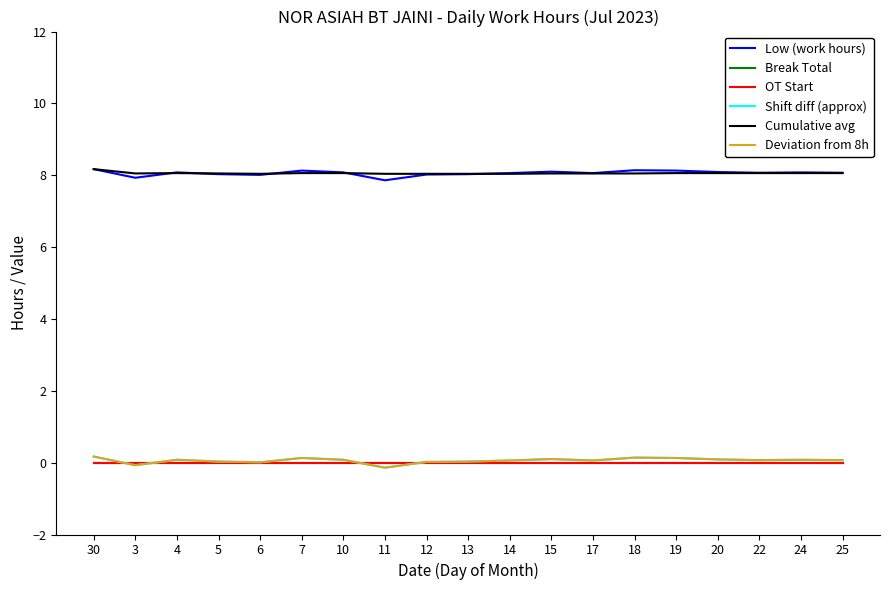

Reading right to left, transcribe all the data shown in this chart.

Low (work hours): 25=8.1	24=8.1	22=8.1	20=8.1	19=8.1	18=8.1	17=8.1	15=8.1	14=8.1	13=8.0	12=8.0	11=7.9	10=8.1	7=8.1	6=8.0	5=8.0	4=8.1	3=7.9	30=8.2
Break Total: 25=0.0	24=0.0	22=0.0	20=0.0	19=0.0	18=0.0	17=0.0	15=0.0	14=0.0	13=0.0	12=0.0	11=0.0	10=0.0	7=0.0	6=0.0	5=0.0	4=0.0	3=0.0	30=0.0
OT Start: 25=0.0	24=0.0	22=0.0	20=0.0	19=0.0	18=0.0	17=0.0	15=0.0	14=0.0	13=0.0	12=0.0	11=0.0	10=0.0	7=0.0	6=0.0	5=0.0	4=0.0	3=0.0	30=0.0
Shift diff (approx): 25=0.1	24=0.1	22=0.1	20=0.1	19=0.1	18=0.1	17=0.1	15=0.1	14=0.1	13=0.0	12=0.0	11=-0.1	10=0.1	7=0.1	6=0.0	5=0.0	4=0.1	3=-0.1	30=0.2
Cumulative avg: 25=8.1	24=8.1	22=8.1	20=8.1	19=8.1	18=8.1	17=8.1	15=8.1	14=8.0	13=8.0	12=8.0	11=8.0	10=8.1	7=8.1	6=8.0	5=8.1	4=8.1	3=8.1	30=8.2
Deviation from 8h: 25=0.1	24=0.1	22=0.1	20=0.1	19=0.1	18=0.1	17=0.1	15=0.1	14=0.1	13=0.0	12=0.0	11=-0.1	10=0.1	7=0.1	6=0.0	5=0.0	4=0.1	3=-0.1	30=0.2